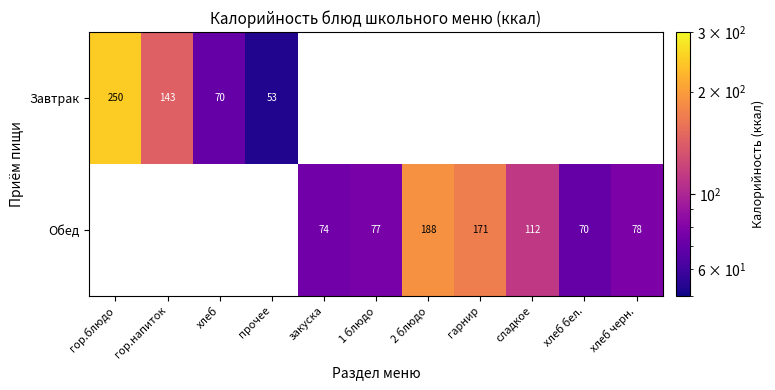

Is it true that Завтрак equals 82 at прочее?

False